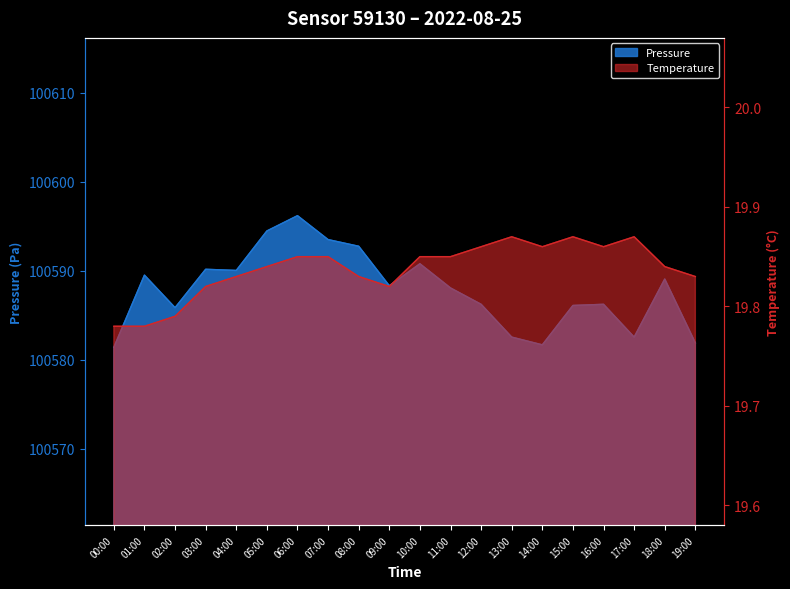

At which category does pressure reach its first local valley?

02:00